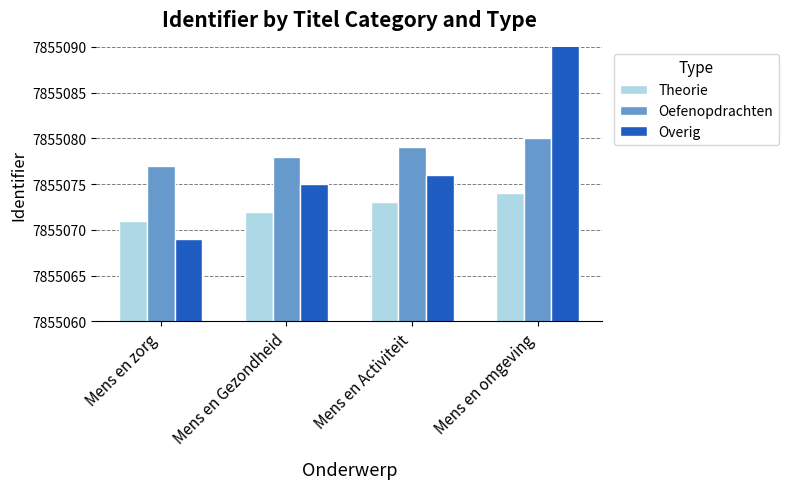

Reading left to right, extract all data points from this chart.

Theorie: Mens en zorg=7855071	Mens en Gezondheid=7855072	Mens en Activiteit=7855073	Mens en omgeving=7855074
Oefenopdrachten: Mens en zorg=7855077	Mens en Gezondheid=7855078	Mens en Activiteit=7855079	Mens en omgeving=7855080
Overig: Mens en zorg=7855069	Mens en Gezondheid=7855075	Mens en Activiteit=7855076	Mens en omgeving=7855109